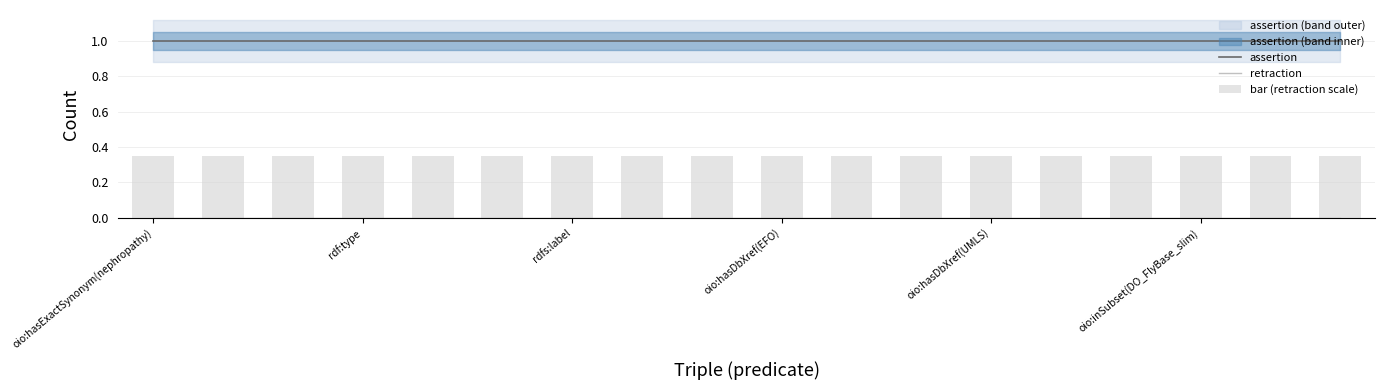

What is the value of the bar (retraction scale) bar at the 7th from the left?

0.3